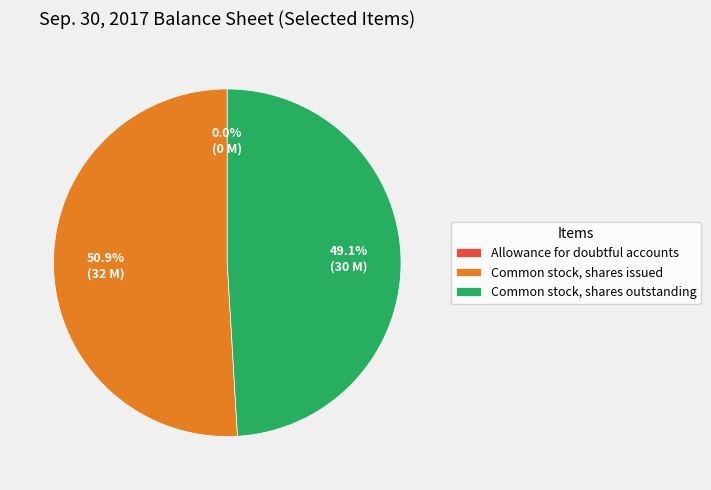

To the nearest percent, what portion does Common stock, shares issued represent?

51%